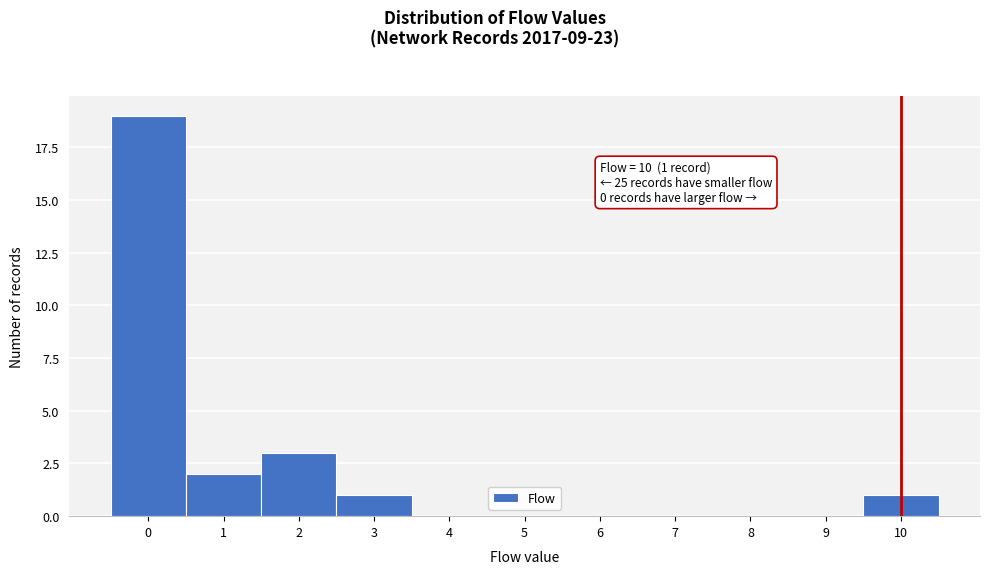

Which range on the x-axis has the tallest bar?

-0.5 to 0.5